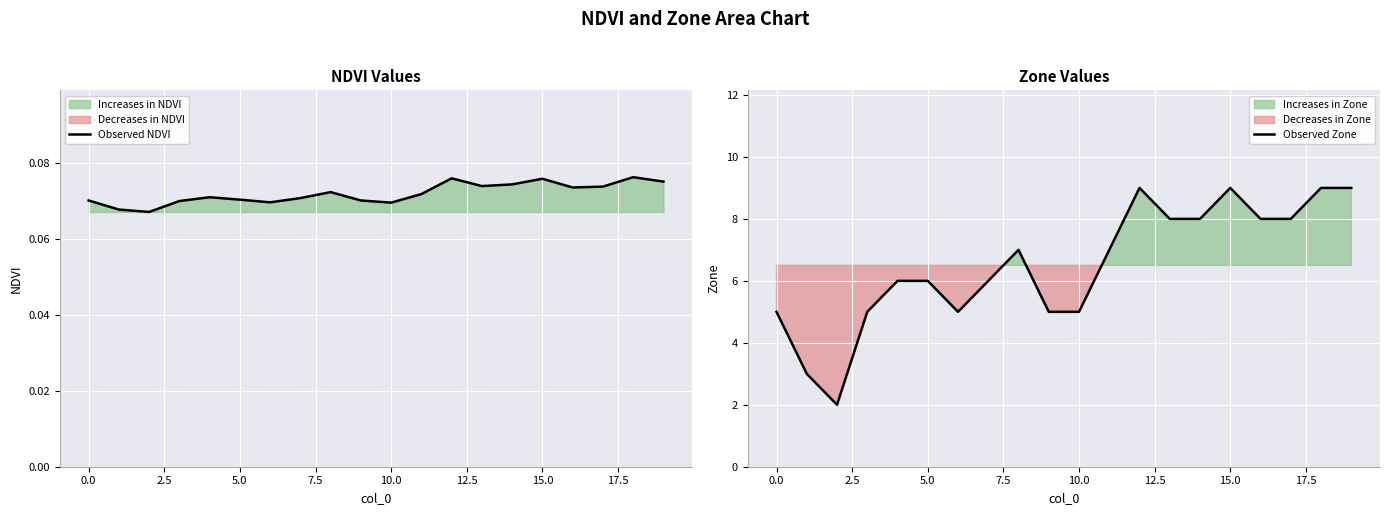

What is the highest value of the Observed Zone series?

9